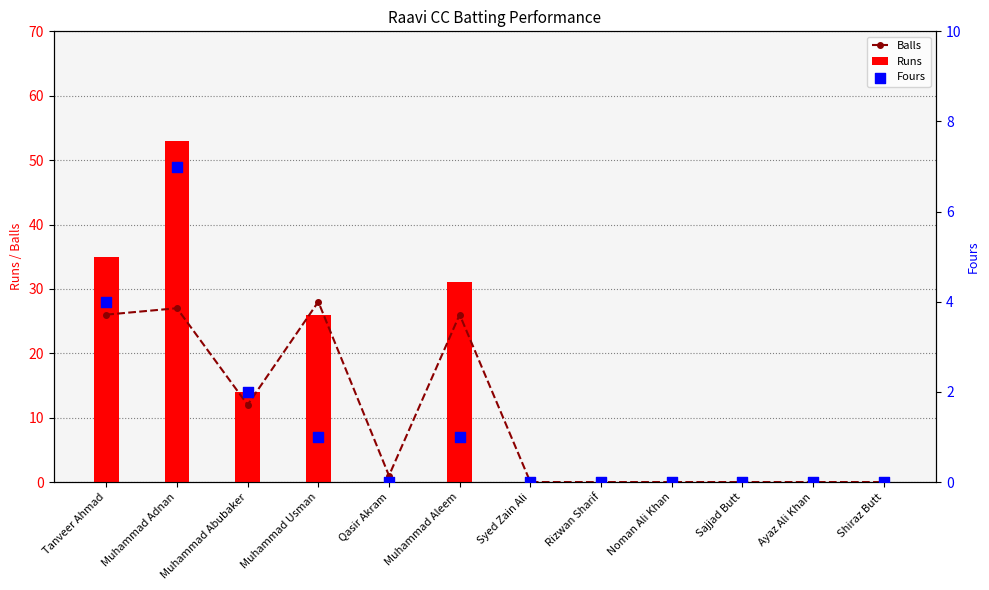

Which series has the largest total across all categories?

Runs